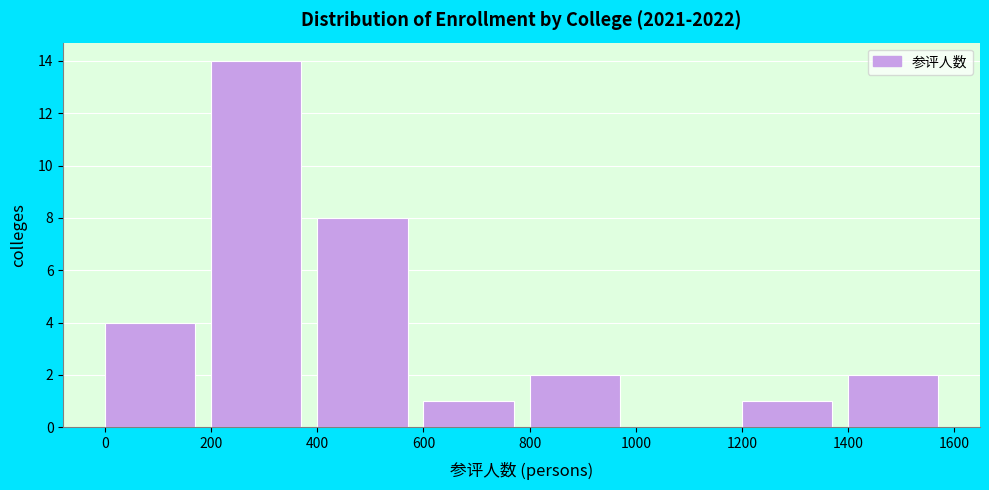

Reading left to right, list every bar in this chart as the range it spans on the x-axis followed by its height. The values are not printed on the chart, so give them approximately, as read against the axis.

0 to 200: 4
200 to 400: 14
400 to 600: 8
600 to 800: 1
800 to 1000: 2
1000 to 1200: 0
1200 to 1400: 1
1400 to 1600: 2